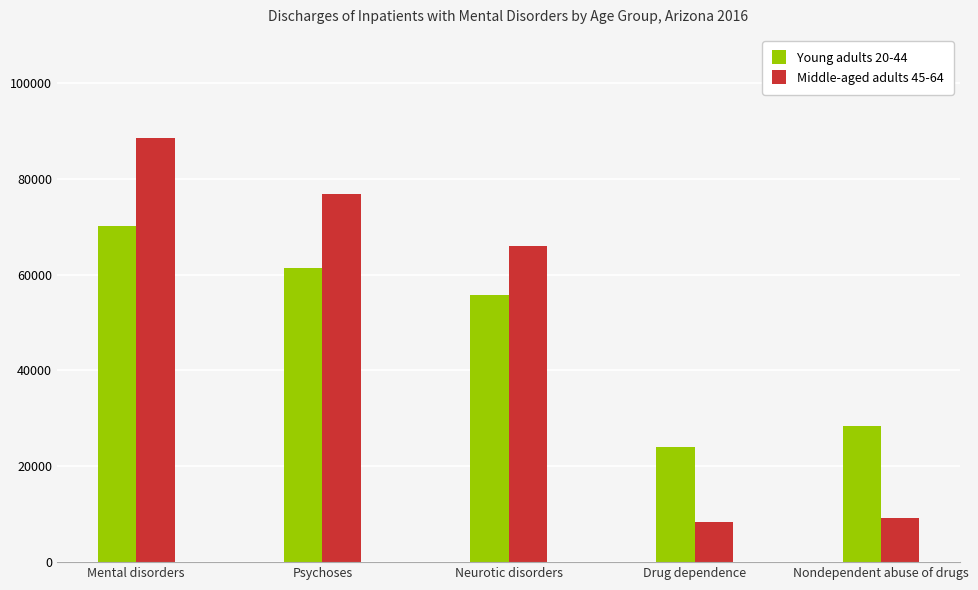

What is the difference between the Young adults 20-44 values at Nondependent abuse of drugs and Drug dependence?

4318